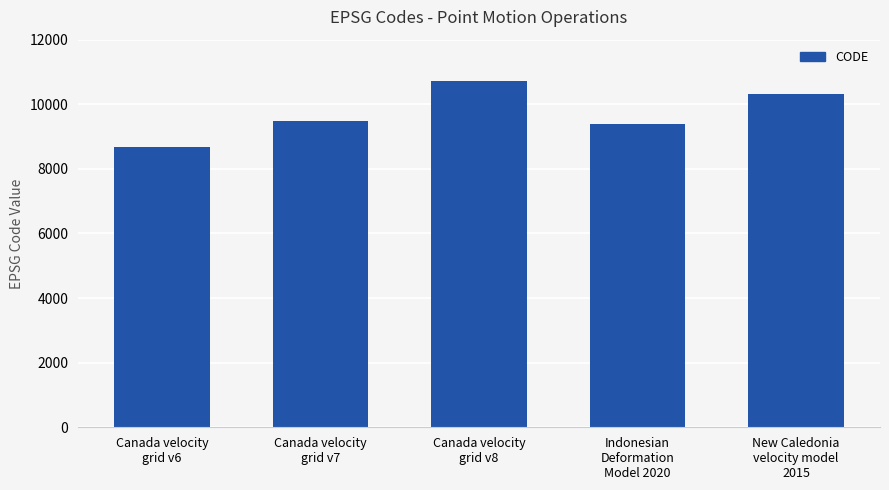

Reading right to left, extract all data points from this chart.

10323	9375	10707	9483	8676